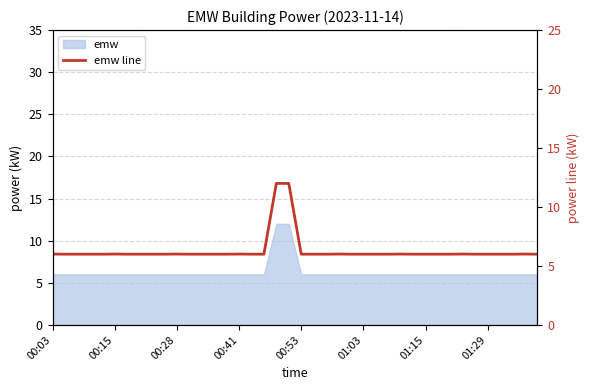

Reading left to right, transcribe all the data shown in this chart.

6.0	6.0	6.0	6.0	6.0	6.0	6.0	6.0	6.0	6.0	6.0	6.0	6.0	6.0	6.0	6.0	6.0	6.0	12.0	12.0	6.0	6.0	6.0	6.0	6.0	6.0	6.0	6.0	6.0	6.0	6.0	6.0	6.0	6.0	6.0	6.0	6.0	6.0	6.0	6.0